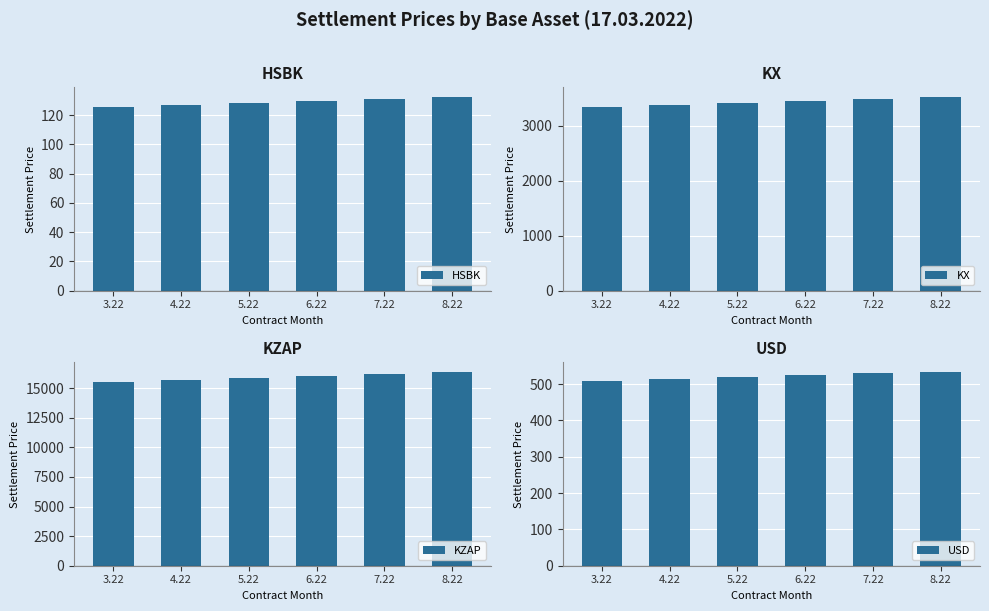

How many series are shown in this chart?

4